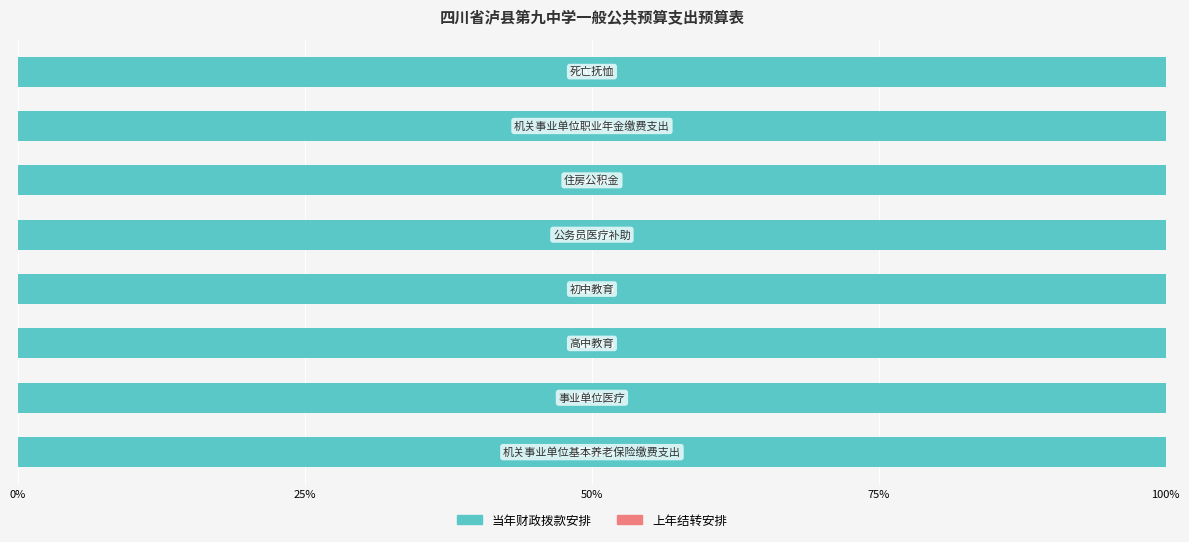

Reading right to left, list all the values displayed in this chart.

合计: 死亡抚恤=6.5	机关事业单位职业年金缴费支出=70.5	住房公积金=226.5	公务员医疗补助=33.4	初中教育=339.8	高中教育=1705.2	事业单位医疗=139.7	机关事业单位基本养老保险缴费支出=302.0
当年财政拨款安排: 死亡抚恤=6.5	机关事业单位职业年金缴费支出=70.5	住房公积金=226.5	公务员医疗补助=33.4	初中教育=339.8	高中教育=1705.2	事业单位医疗=139.7	机关事业单位基本养老保险缴费支出=302.0